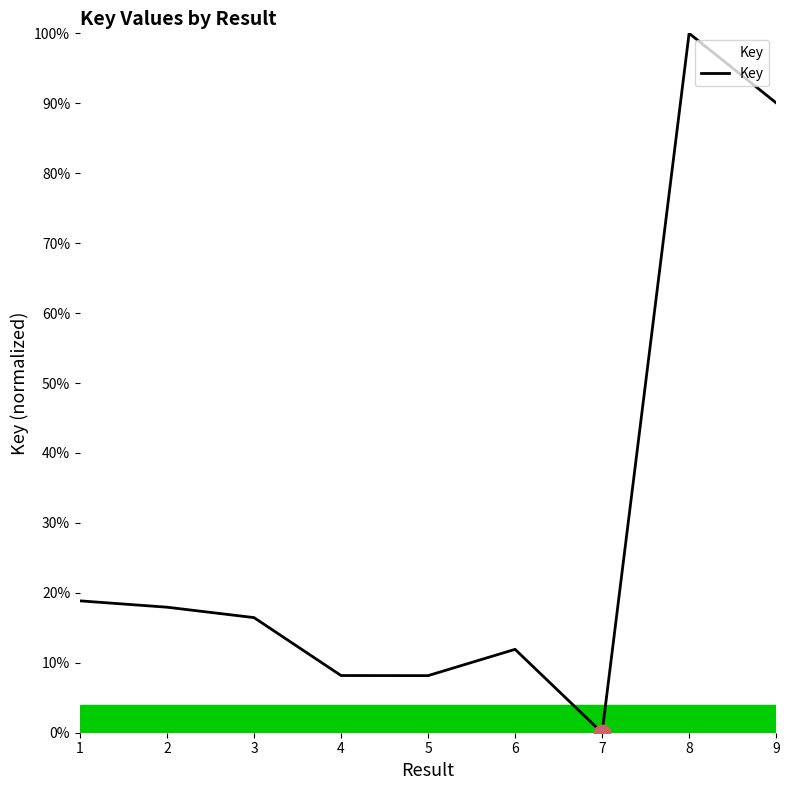

What is the maximum value shown in the chart?

1.0